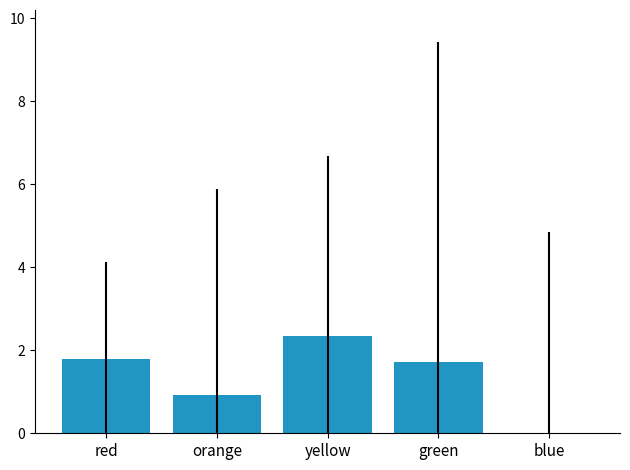

Where does the data first go above 1?

red